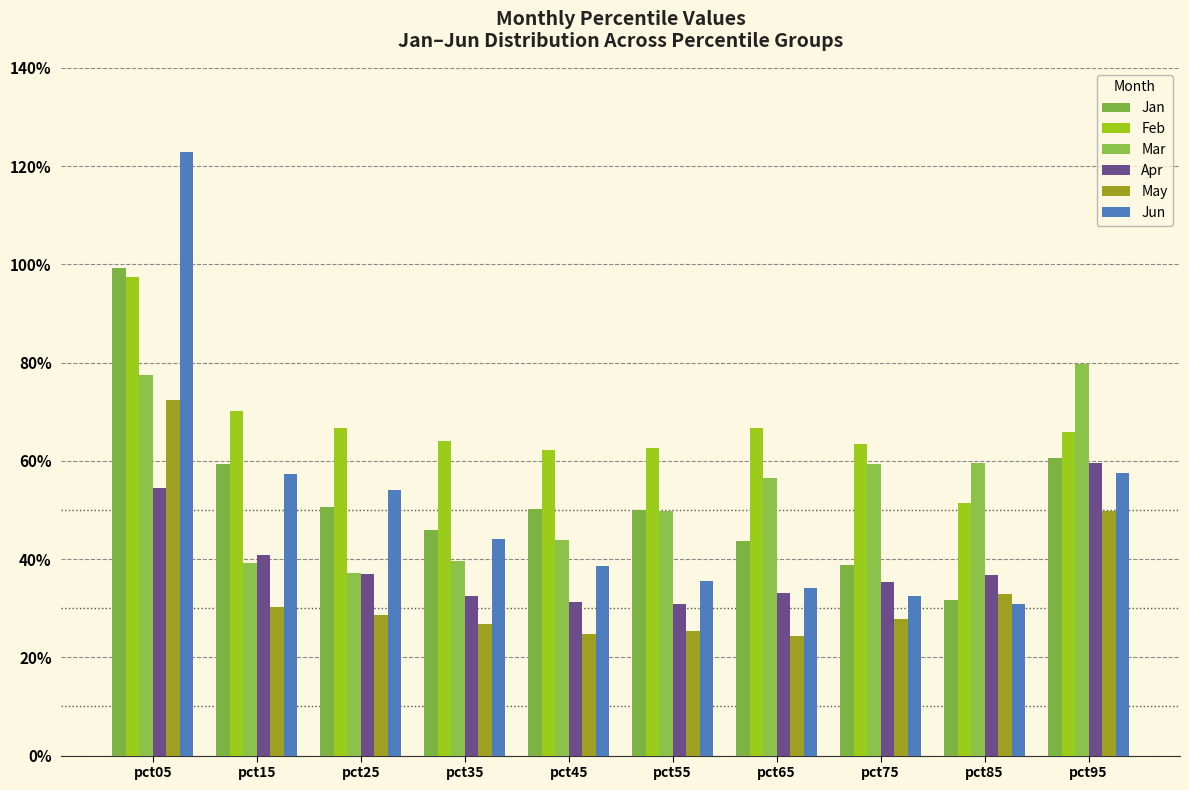

Does the chart contain stacked bars?

No